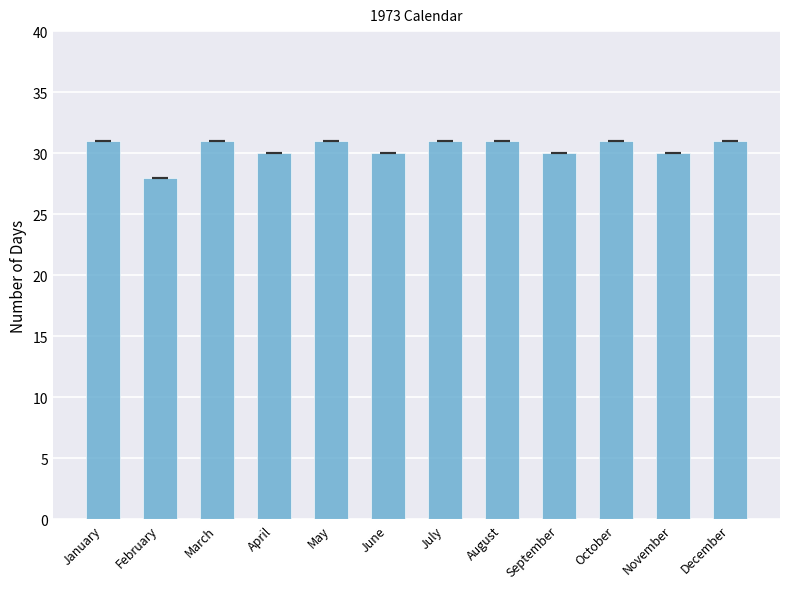

What is the minimum value shown in the chart?

28